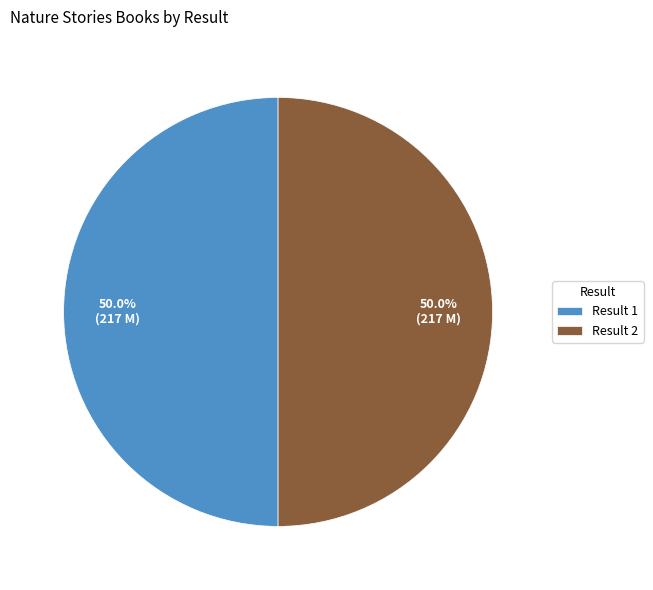

What is the ratio of the value at Result 1 to the value at Result 2?

1.0